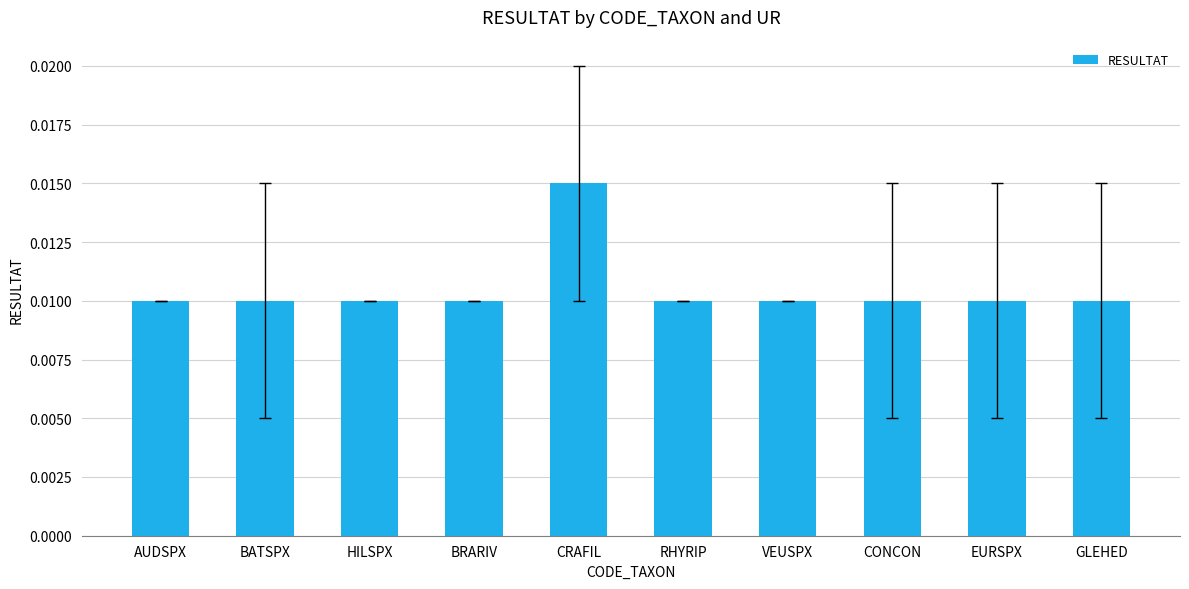

Which category has the highest value across all series?

CRAFIL